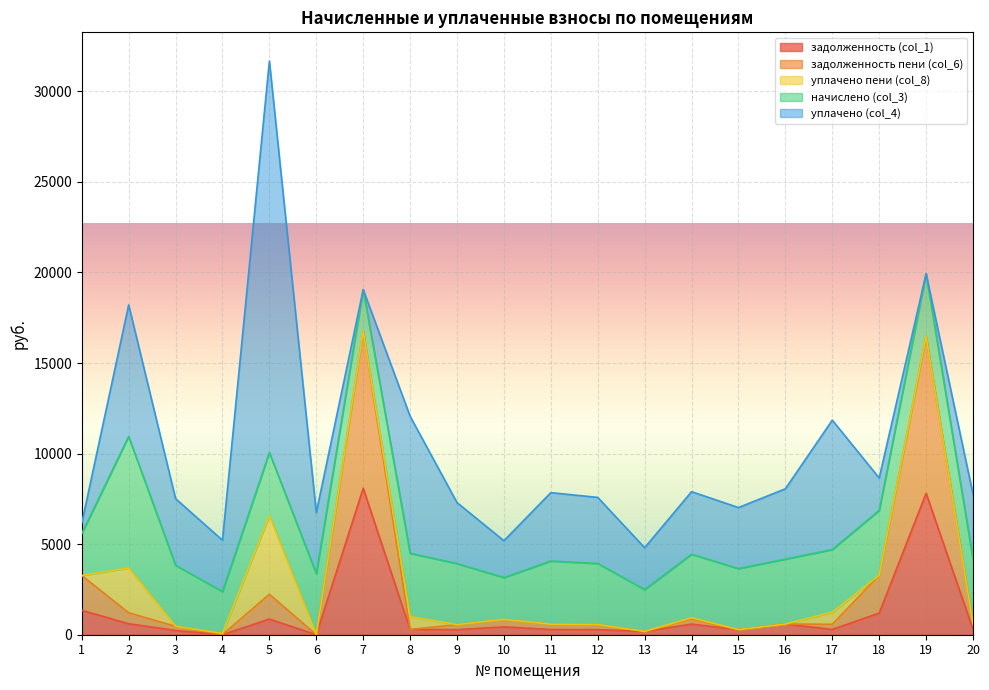

At which category is the sum across all series the highest?

5